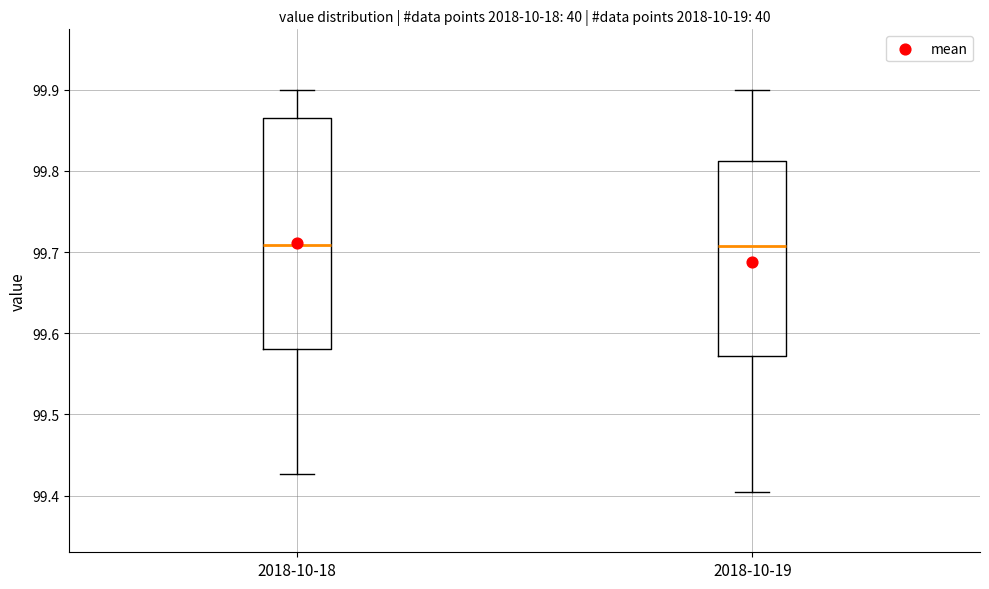

Where does the upper whisker of the box for 2018-10-19 end on the y-axis? The values are not printed on the chart, so give them approximately, as read against the axis.

99.90